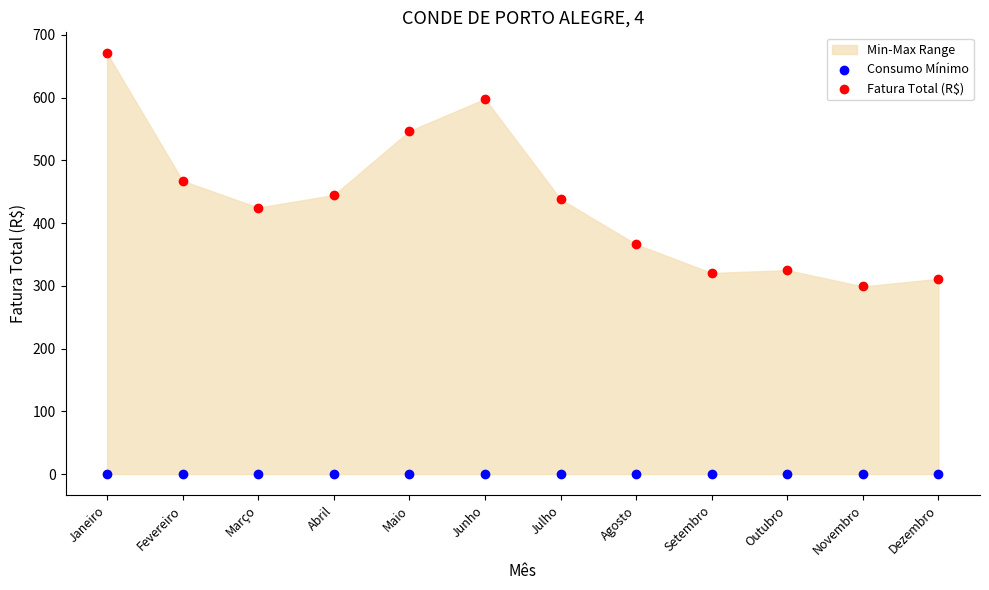

Which series reaches the maximum Y coordinate?

Fatura Total (R$)